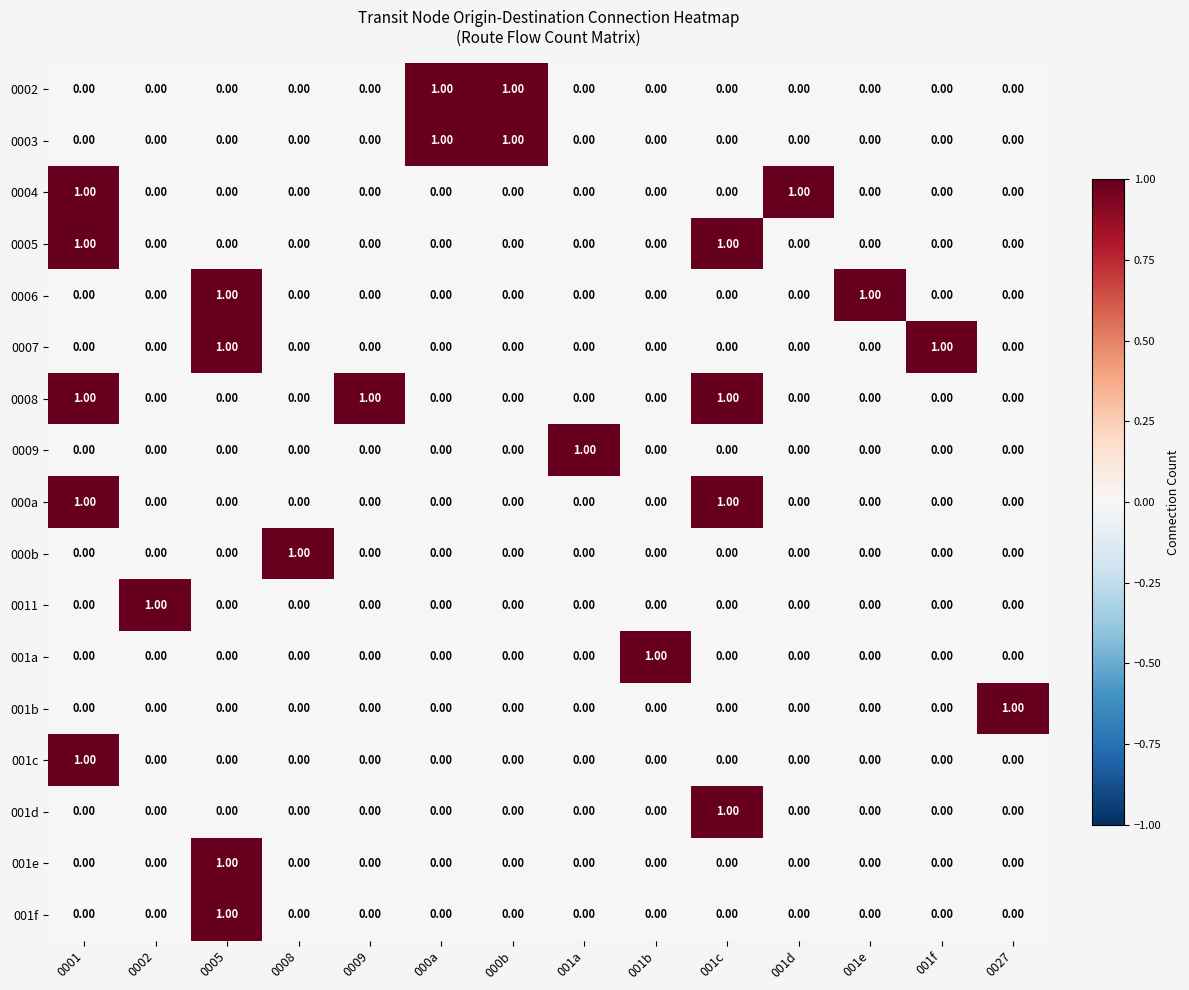

Which series has the largest total across all categories?

0008